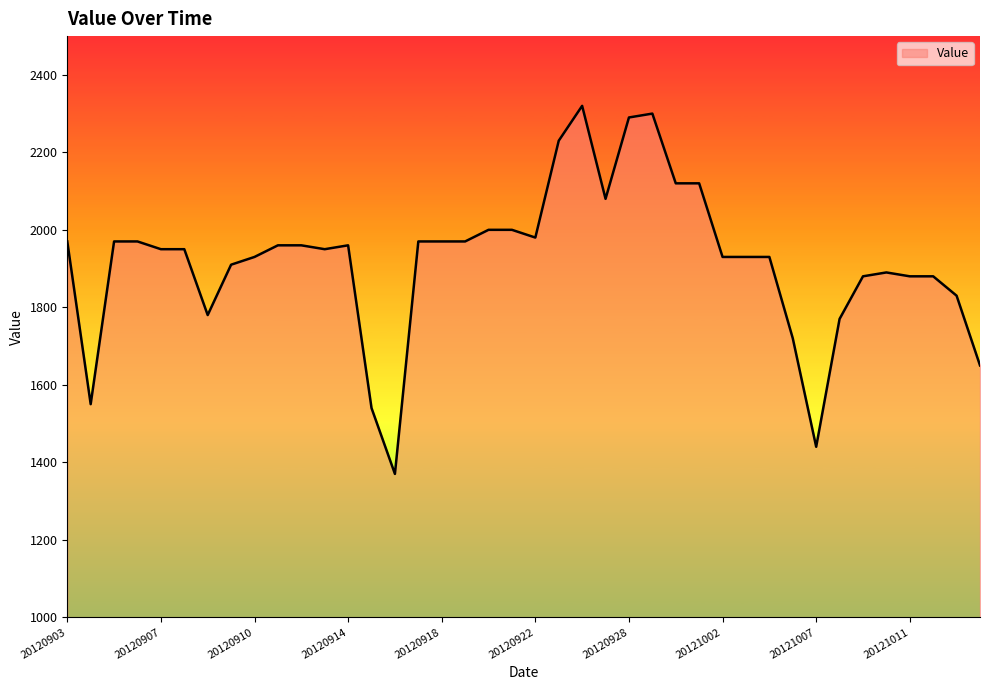

What is the smallest value displayed?

1370